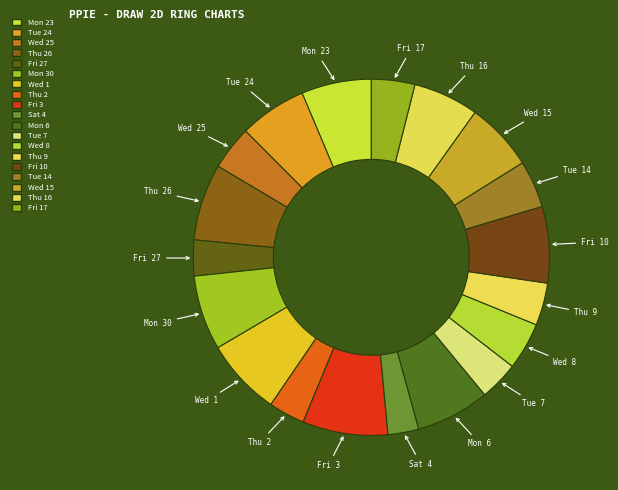

How many slices are in this pie chart?

19